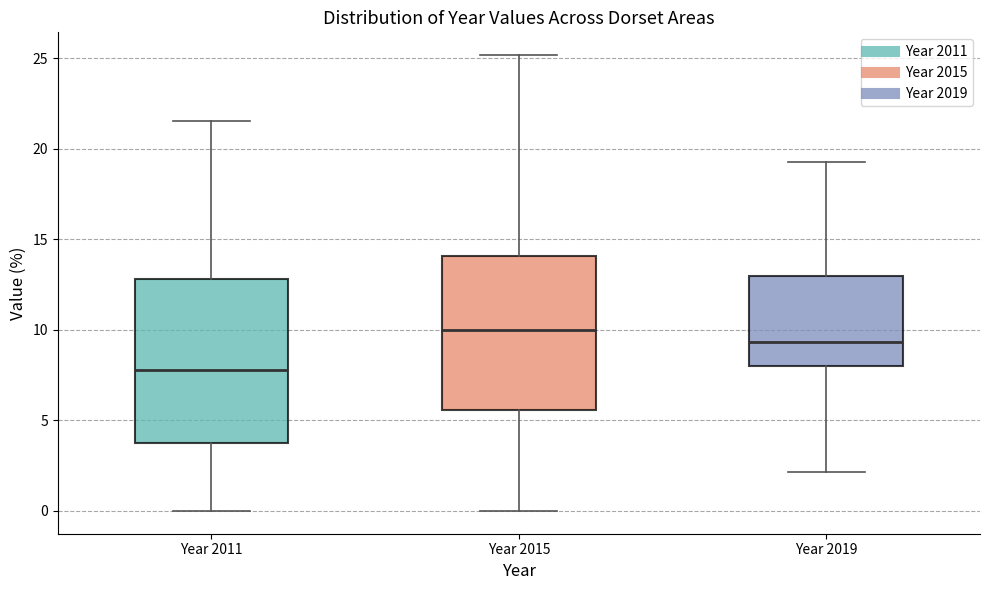

Reading left to right, read every box against the y-axis: the position of its median line, the range the box covers, and the ends of its whiskers. The values are not printed on the chart, so give them approximately, as read against the axis.

Year 2011: median 8.0, box 4.0 to 13.0, whiskers 0.0 to 21.5
Year 2015: median 10.0, box 5.5 to 14.0, whiskers 0.0 to 25.0
Year 2019: median 9.5, box 8.0 to 13.0, whiskers 2.0 to 19.5